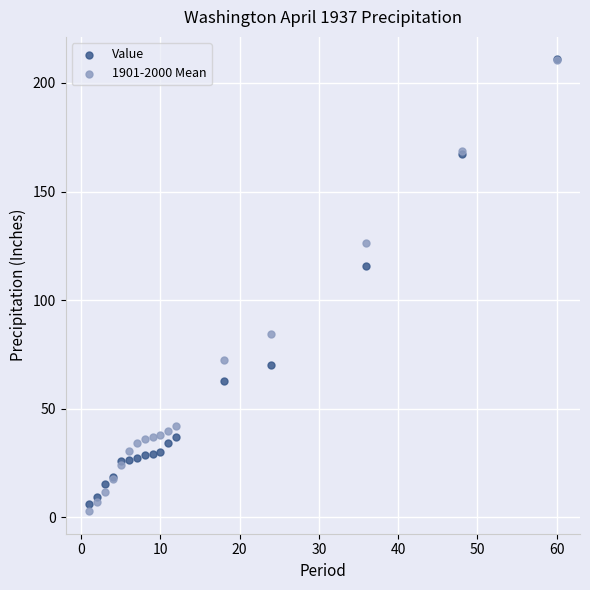

Which series has the widest spread of Y values?

1901-2000 Mean